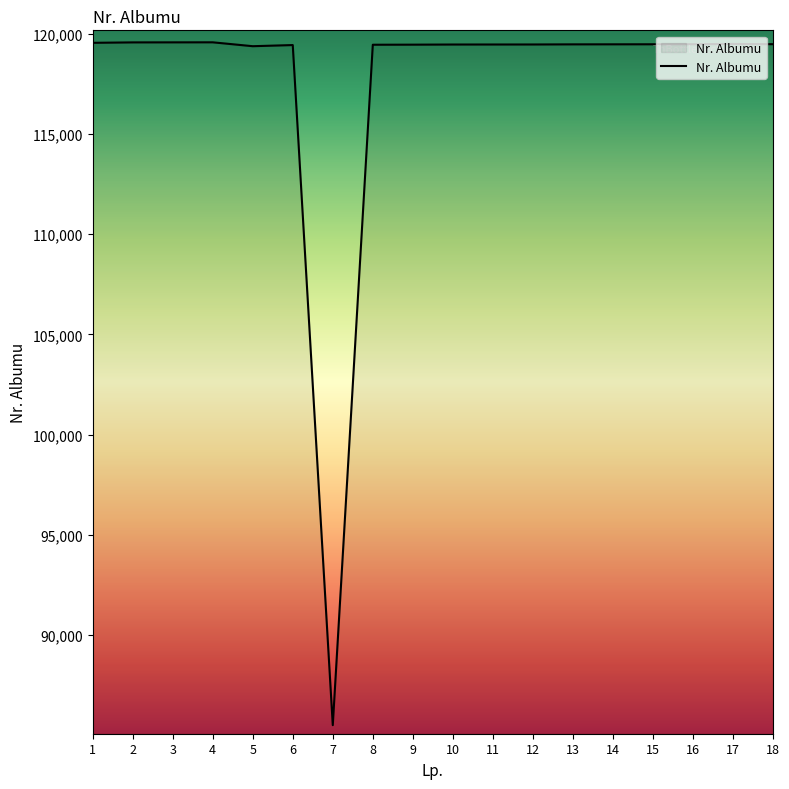

Approximately how many times larger is the value at 12 compared to 7?

1.4